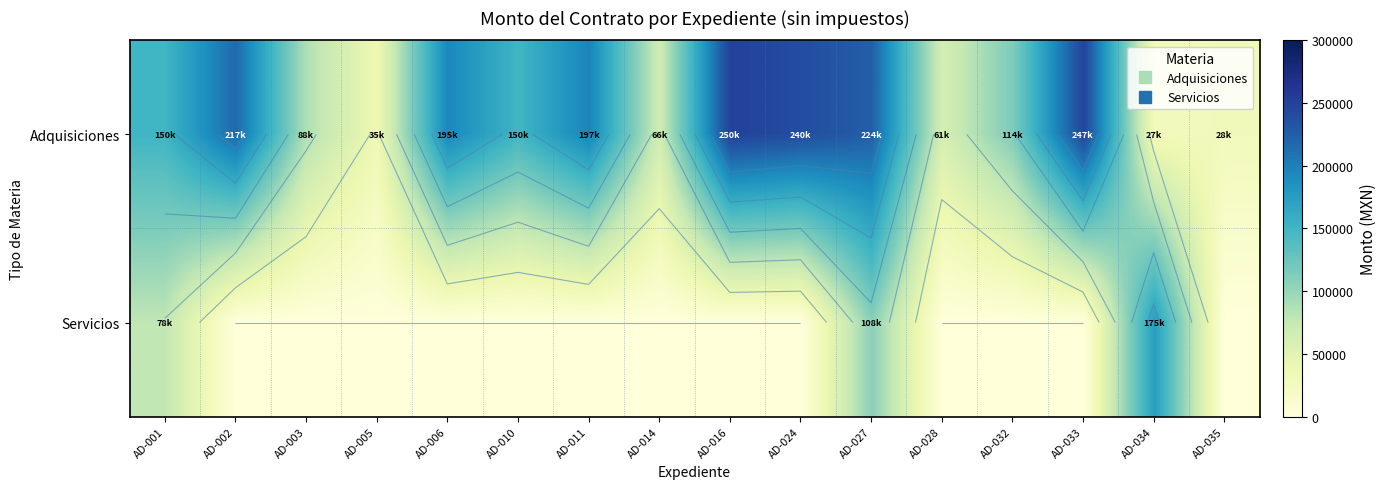

At how many categories does at least one series exceed 113472?

11